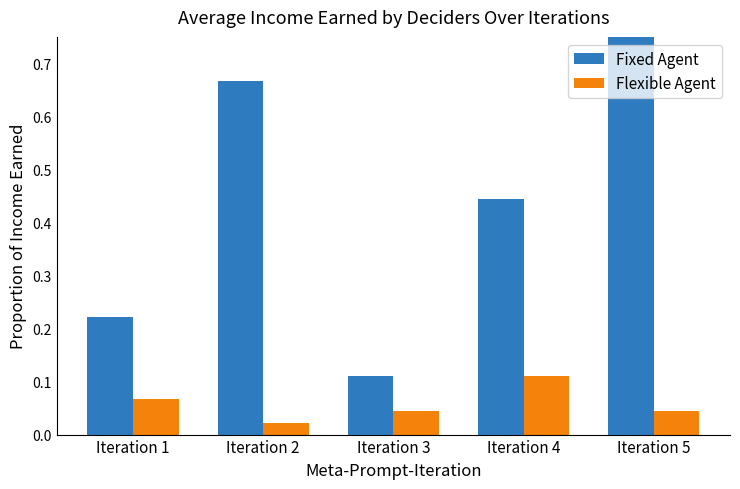

At Iteration 5, list the series in order from largest to smallest.

Fixed Agent, Flexible Agent